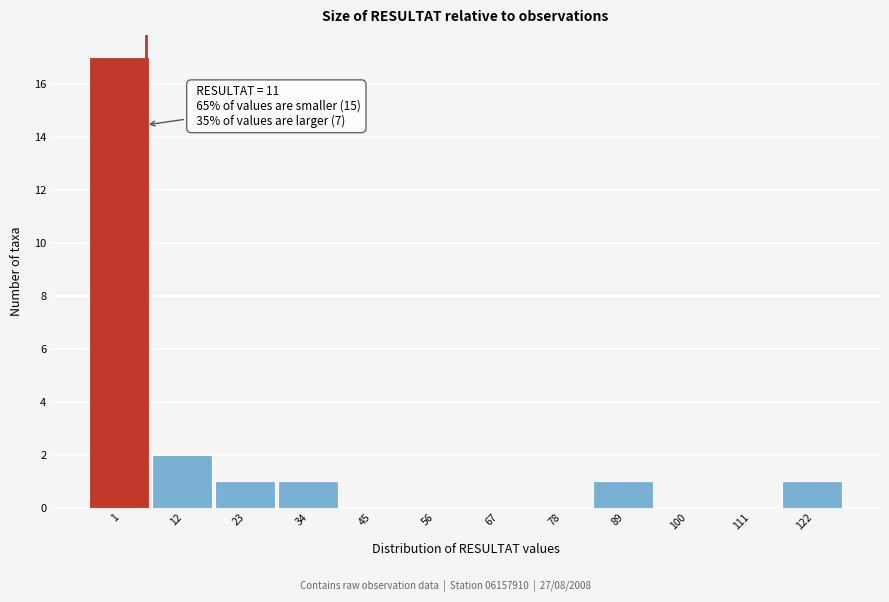

Reading left to right, extract all data points from this chart.

1=17	12=2	23=1	34=1	45=0	56=0	67=0	78=0	89=1	100=0	111=0	122=1